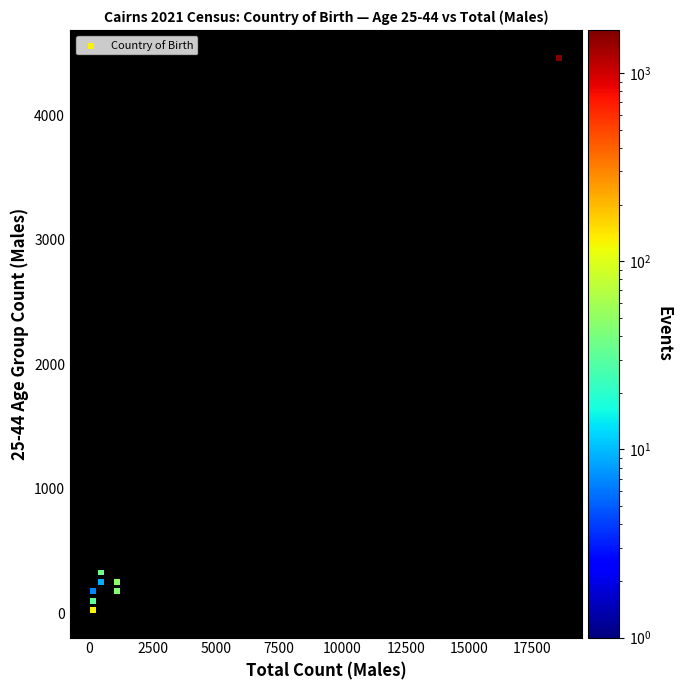

What is the range of X values (max minus min)?

18401.4